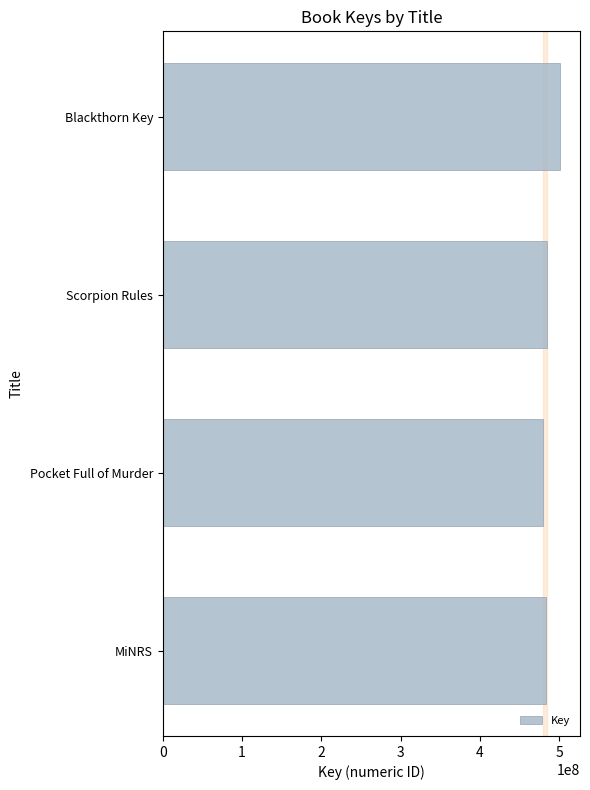

How many categories are shown in the chart?

4